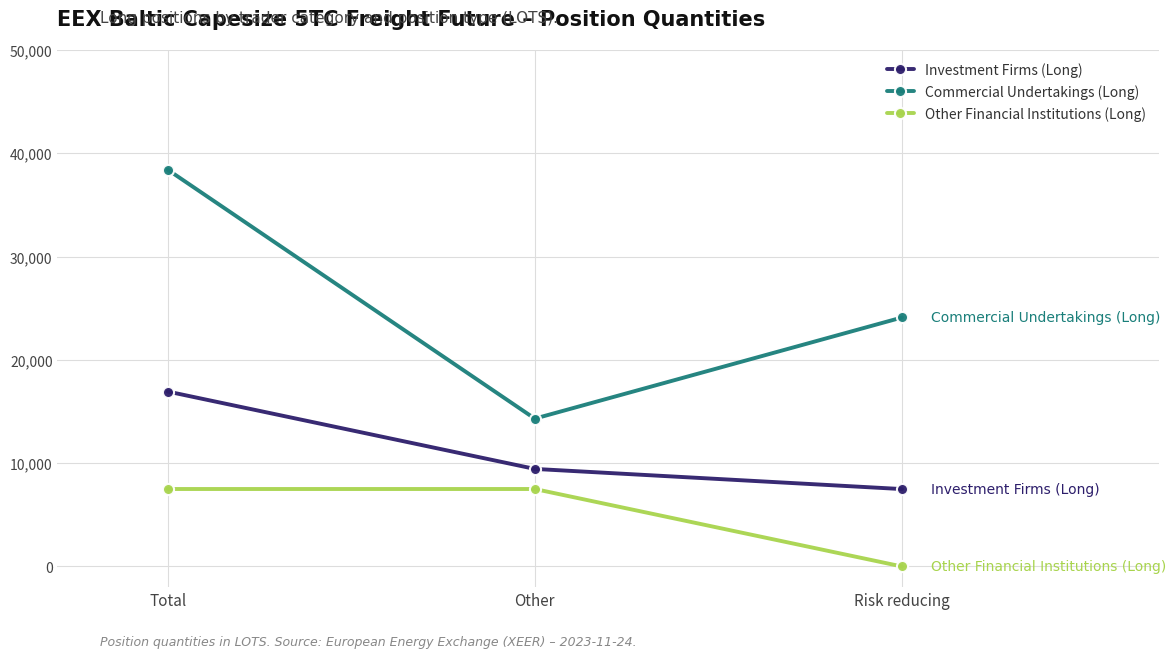

Which series has the largest total across all categories?

Commercial Undertakings (Long)